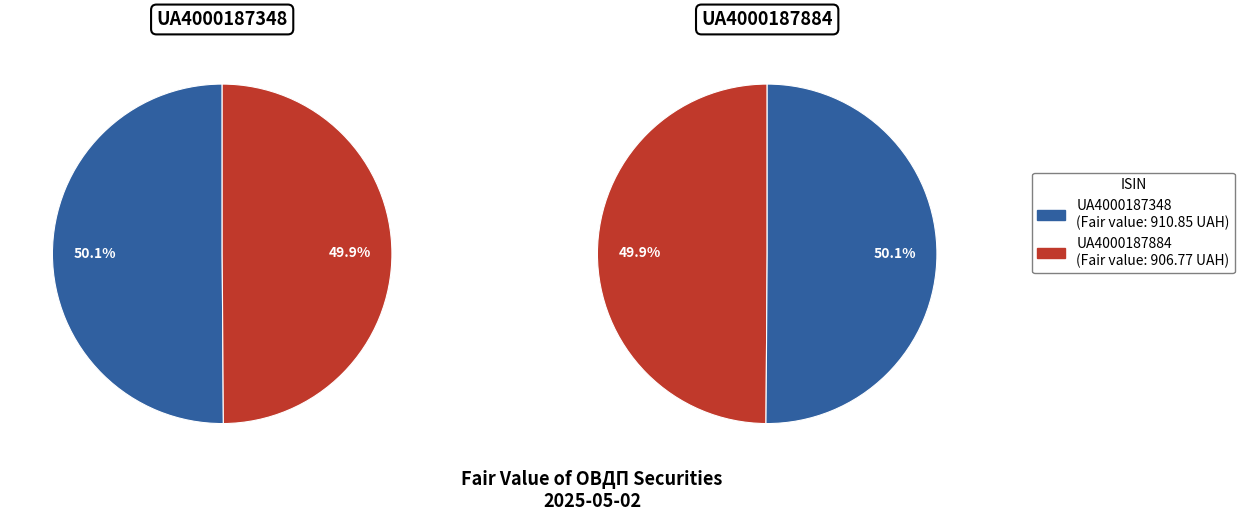

Is there a majority slice in this chart?

Yes